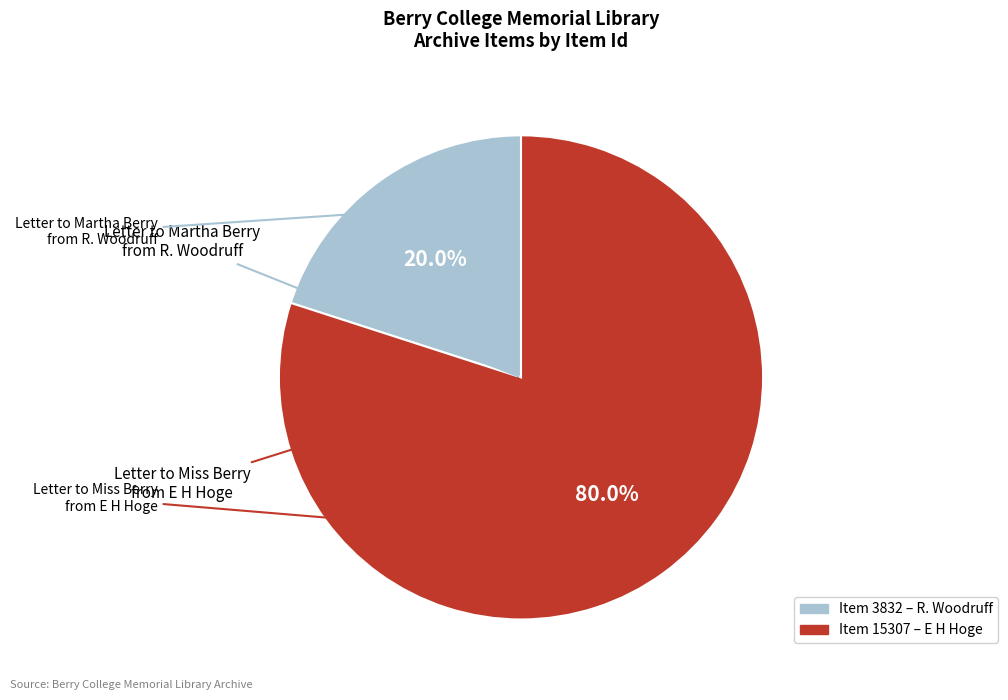

Is there a majority slice in this chart?

Yes